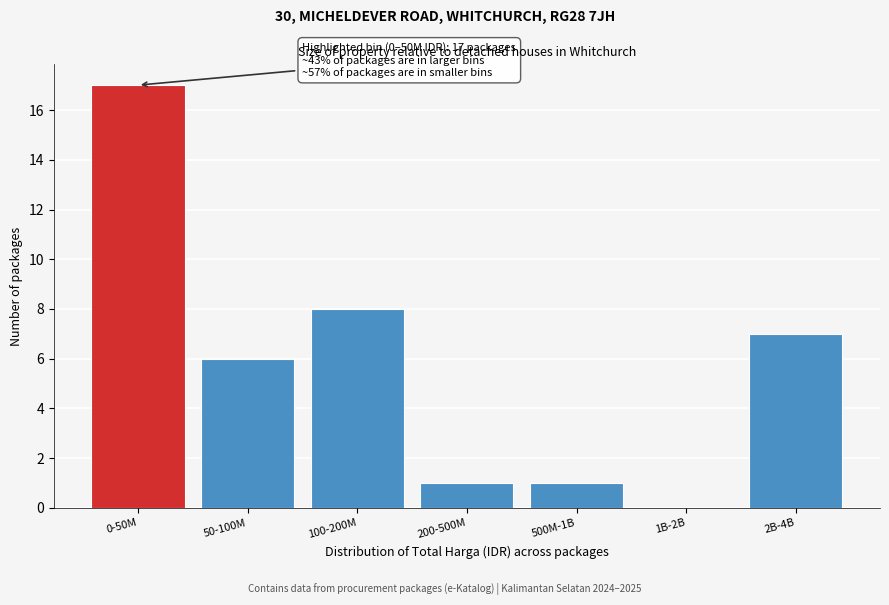

Reading left to right, extract all data points from this chart.

0-50M=17	50-100M=6	100-200M=8	200-500M=1	500M-1B=1	1B-2B=0	2B-4B=7